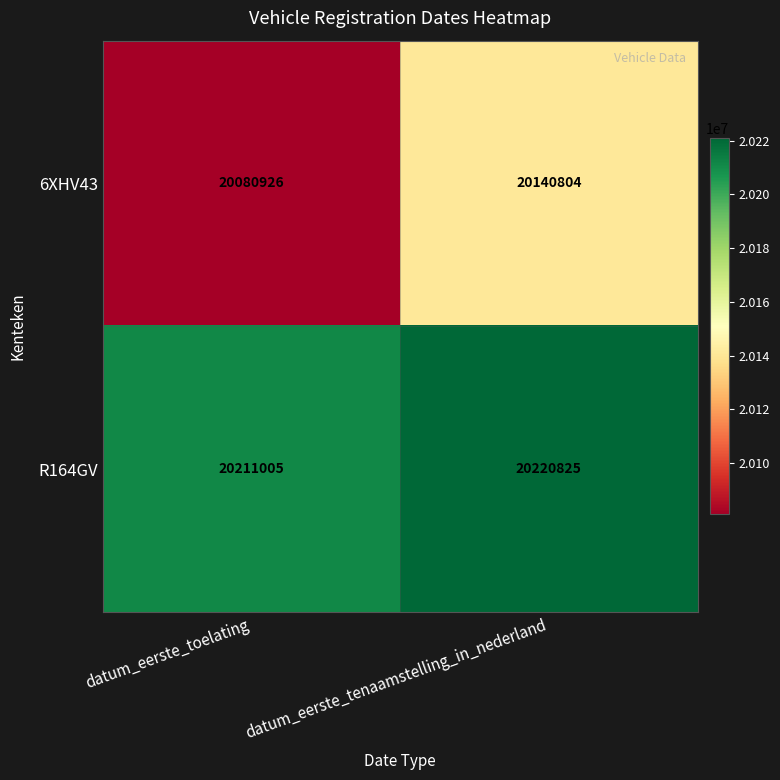

Between datum_eerste_toelating and datum_eerste_tenaamstelling_in_nederland, which series saw the biggest shift?

6XHV43